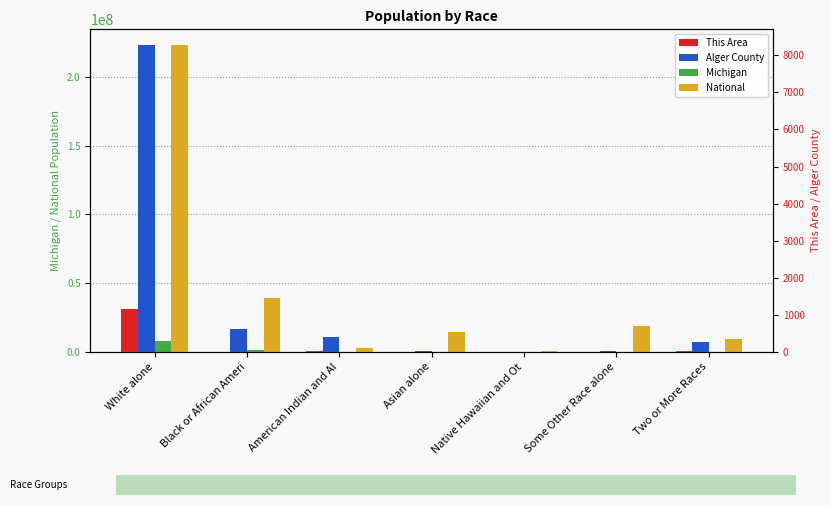

What position from the right is Asian alone?

4